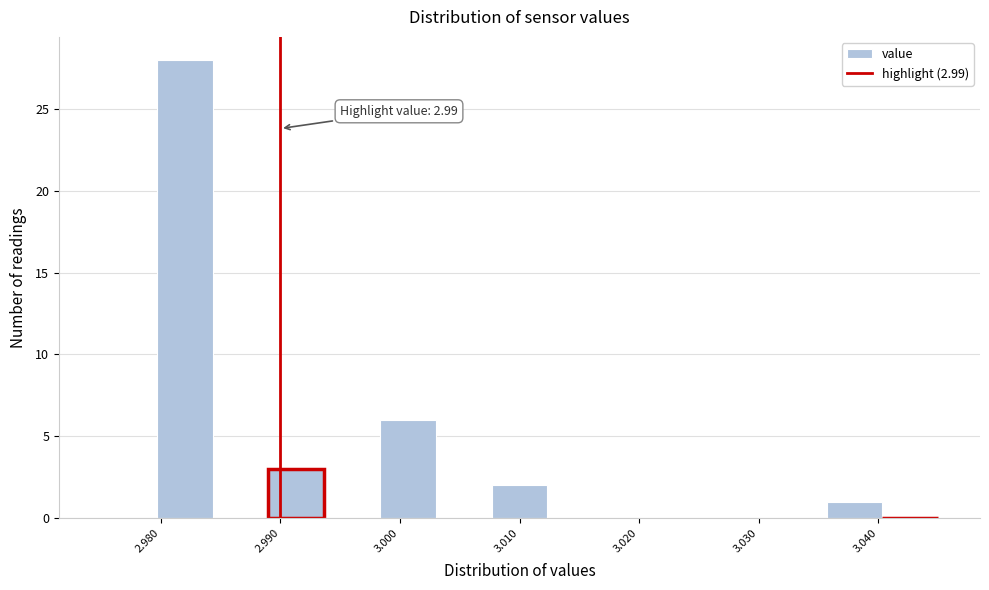

Which range on the x-axis has the tallest bar?

2.980 to 2.984